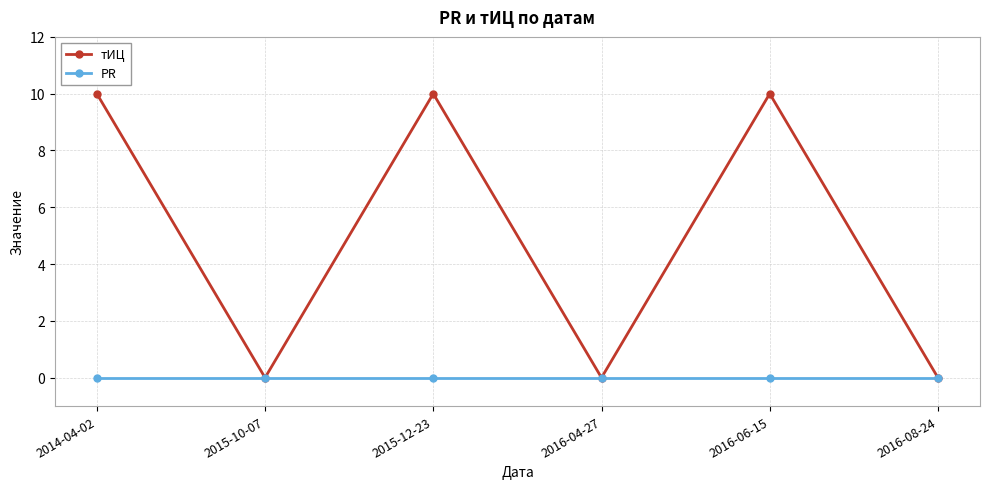

What is the label of the 5th point from the left?

2016-06-15